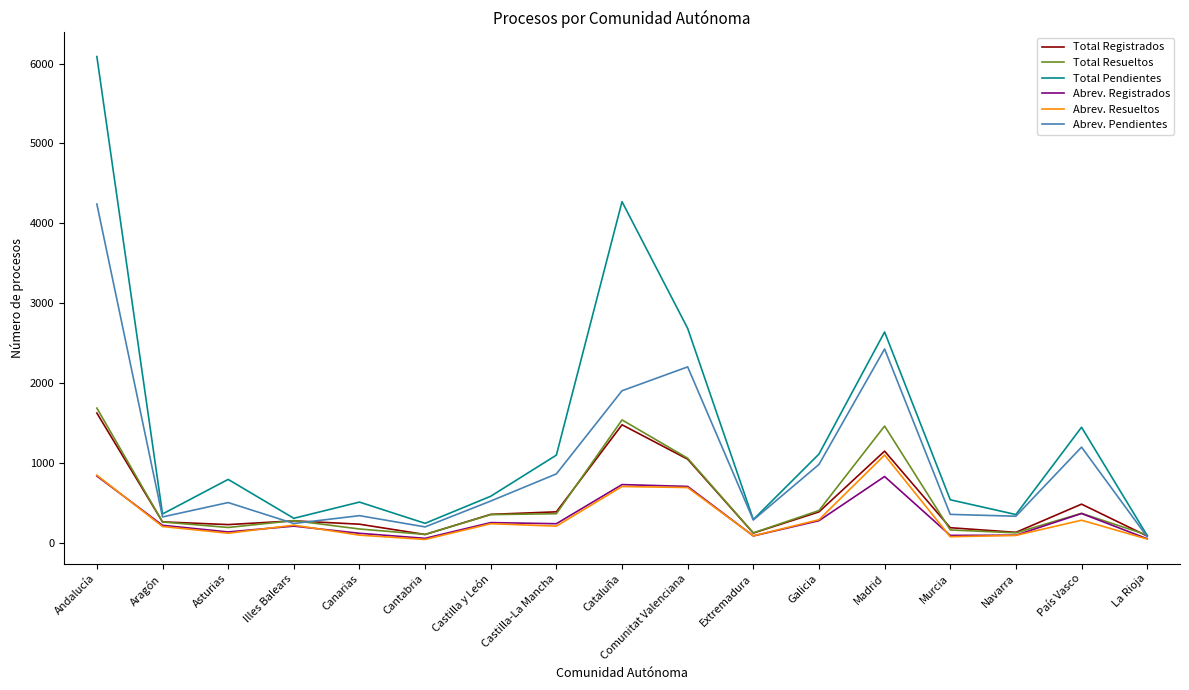

What are all the series names shown in the legend?

Total Registrados, Total Resueltos, Total Pendientes, Abrev. Registrados, Abrev. Resueltos, Abrev. Pendientes